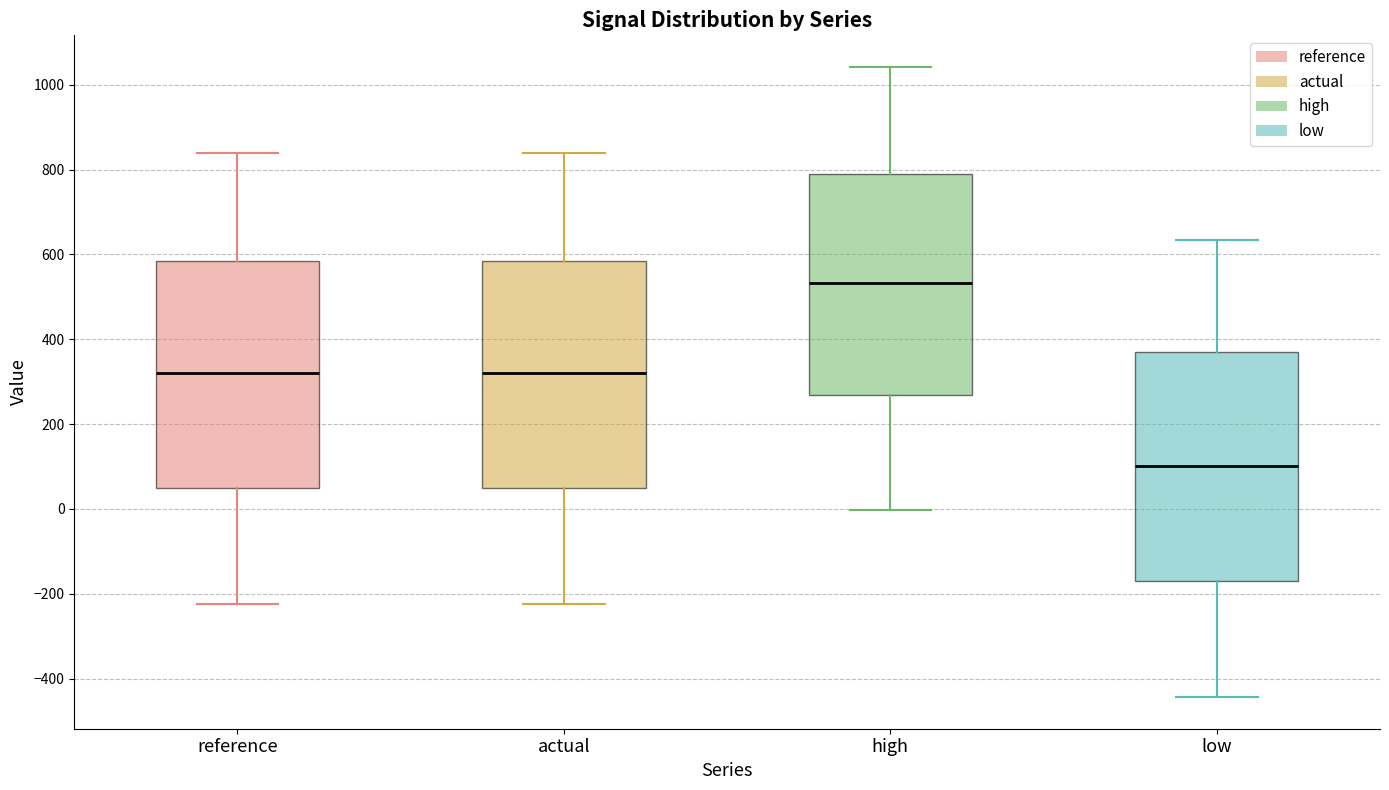

Where does the median line of the box for high sit on the y-axis? The values are not printed on the chart, so give them approximately, as read against the axis.

540